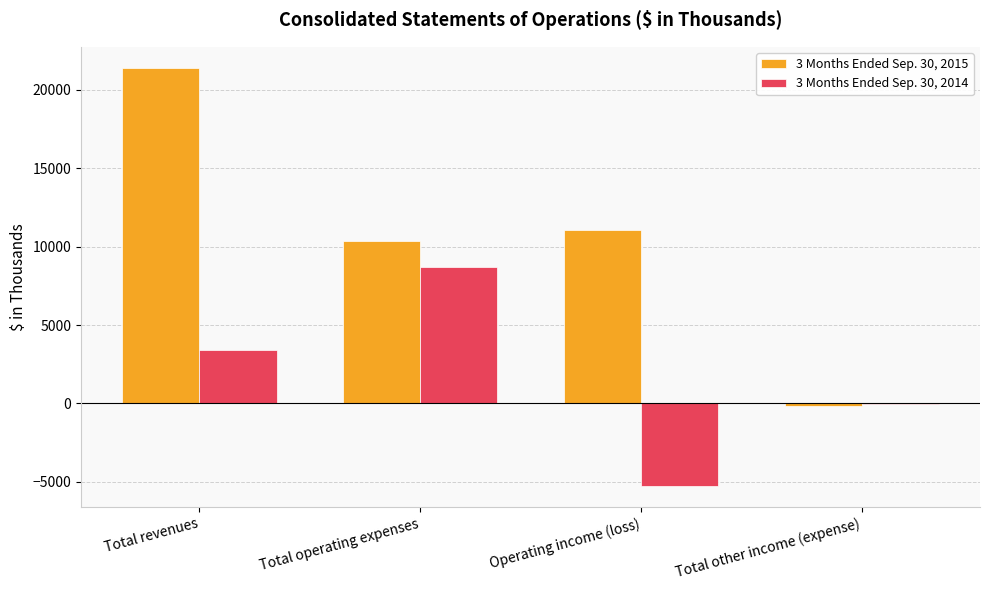

Which series has the widest spread of values?

3 Months Ended Sep. 30, 2015